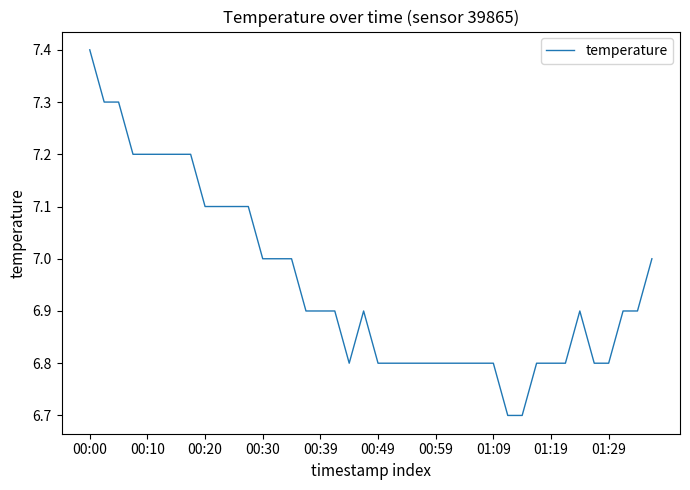

How many distinct data groups are displayed?

1